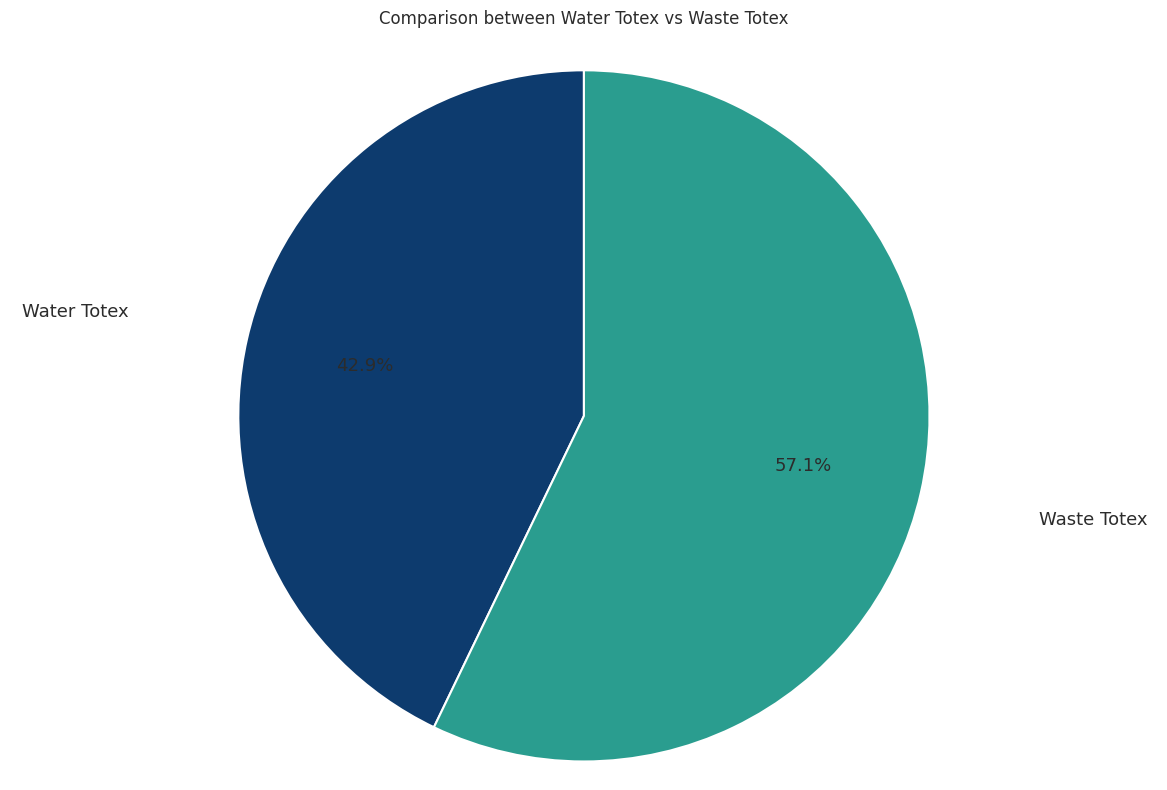

Is there any slice that represents more than half of the pie?

Yes